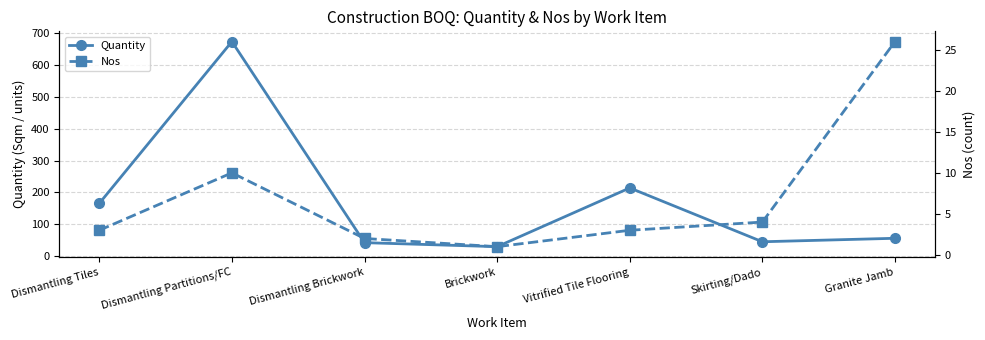

At which label does Quantity reach its minimum?

Brickwork